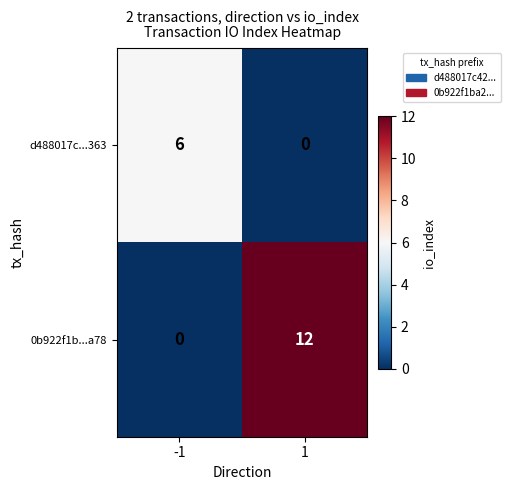

What is the total value across all series at 1?

12